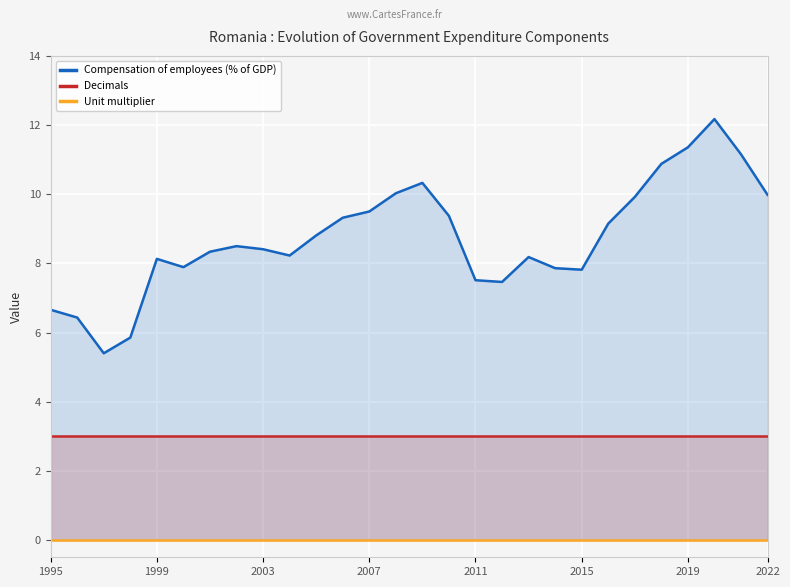

What position from the left is 1999?

5